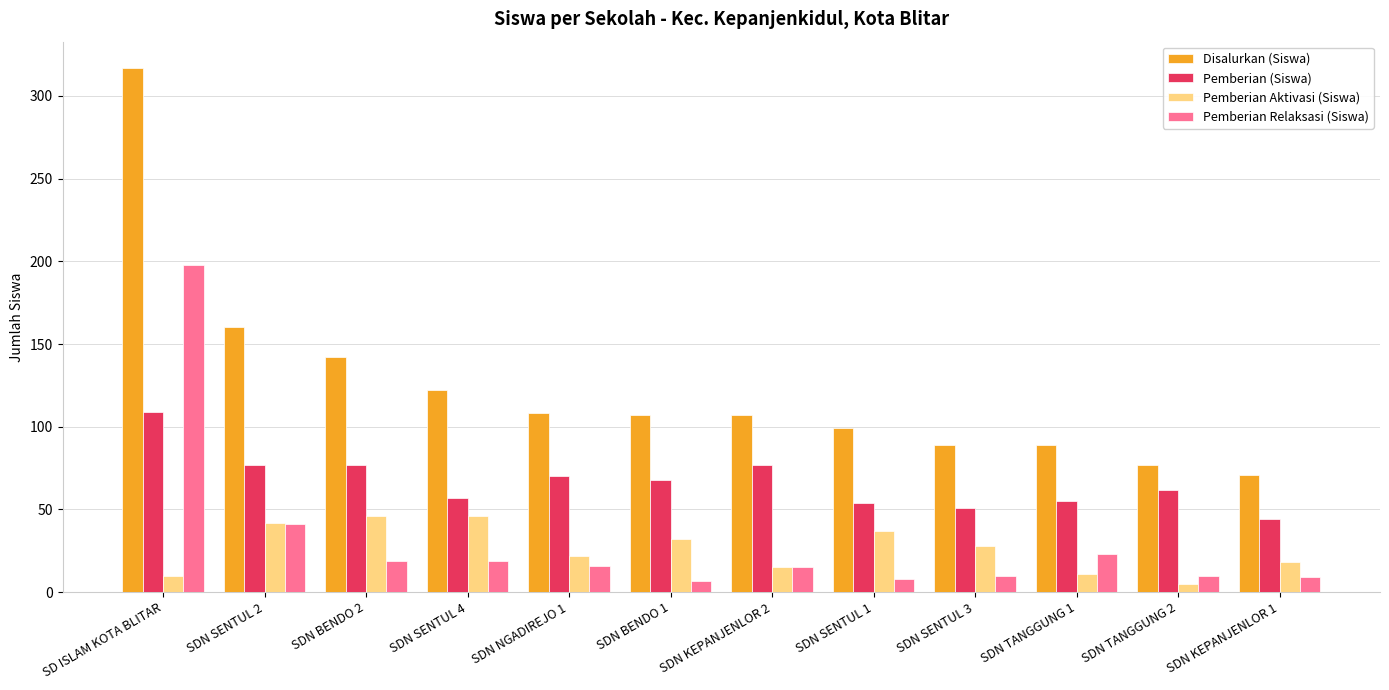

What is the sum of the Disalurkan (Siswa) values at SDN BENDO 1 and SDN KEPANJENLOR 1?

178